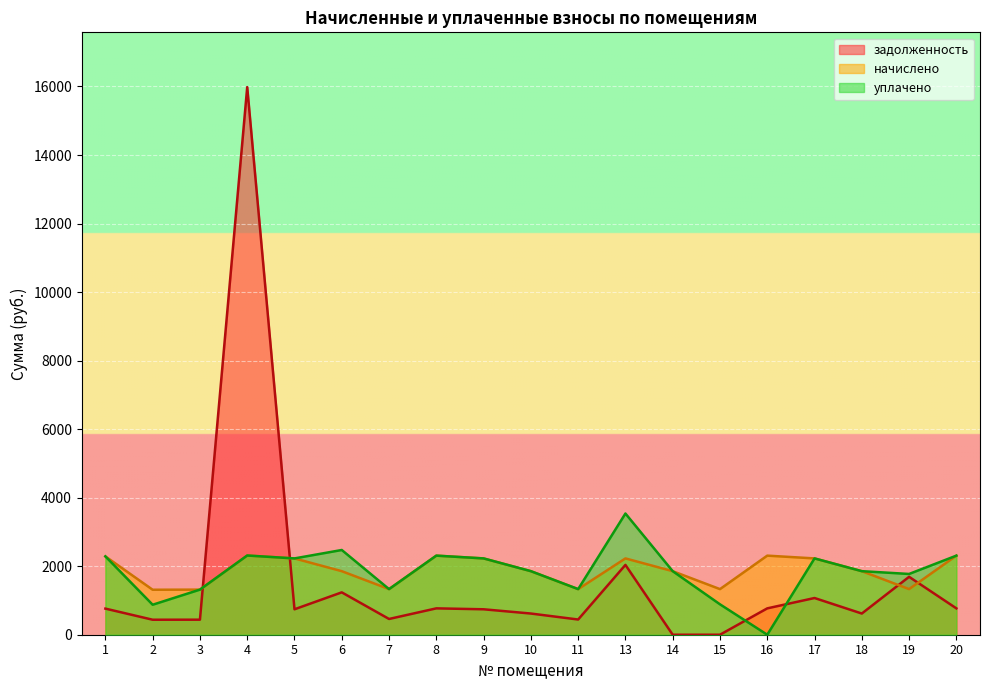

What value does the уплачено series have at 15?

887.3